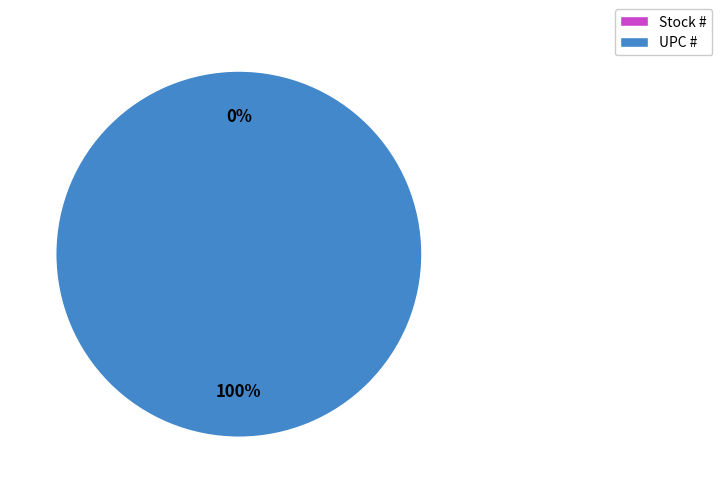

To the nearest percent, what percentage of the pie is UPC #?

100%